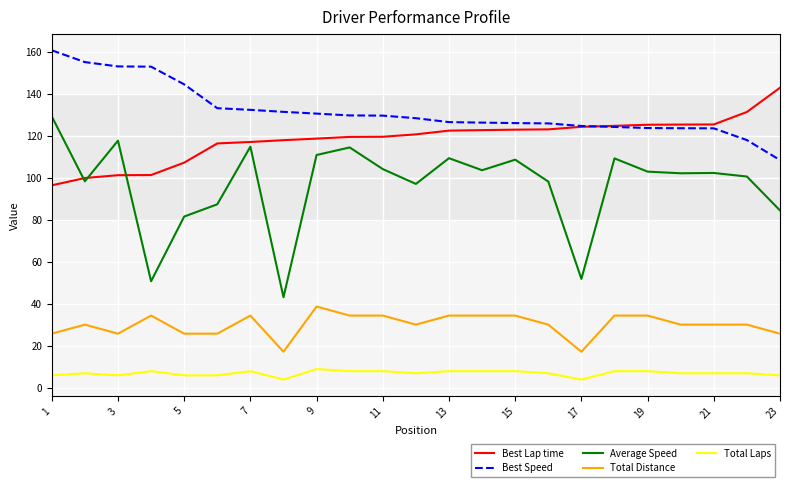

True or false: Best Speed and Total Laps cross at least once.

False